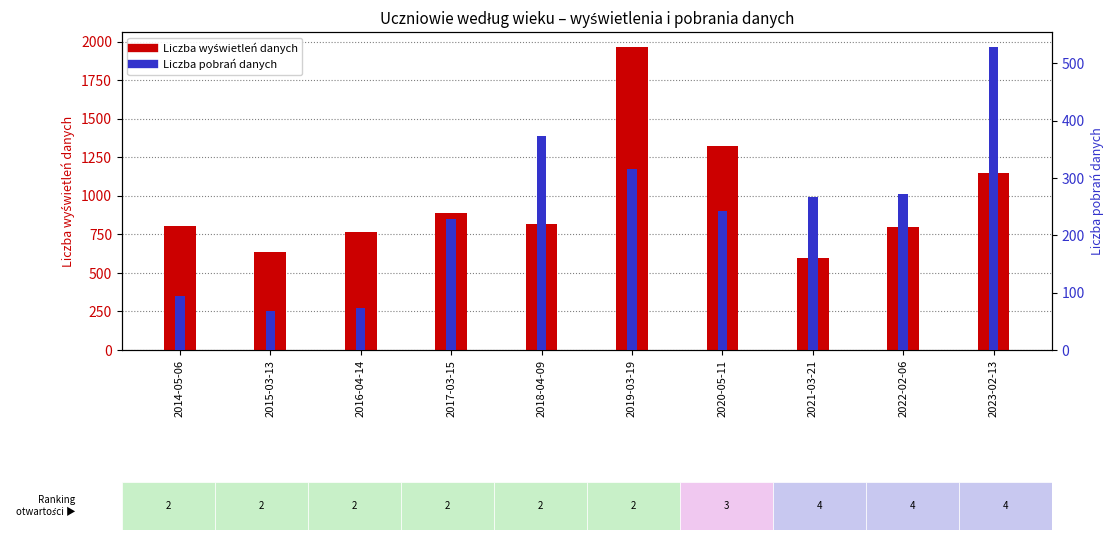

What is the total value across all series at 2023-02-13?

1678